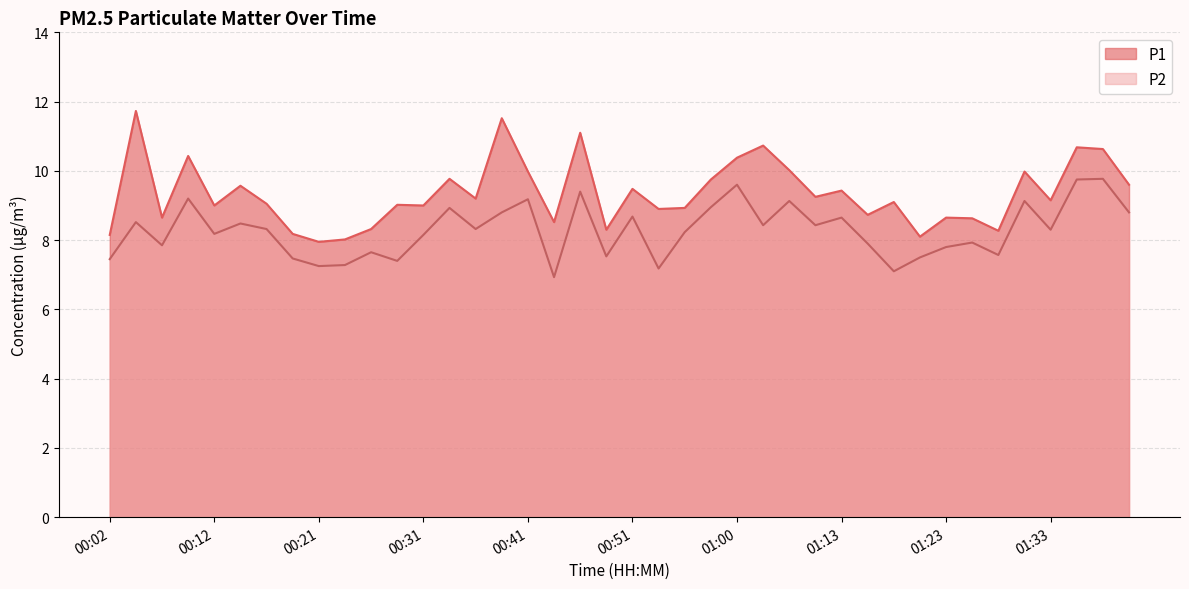

What is the label of the 11th point from the left?

00:26